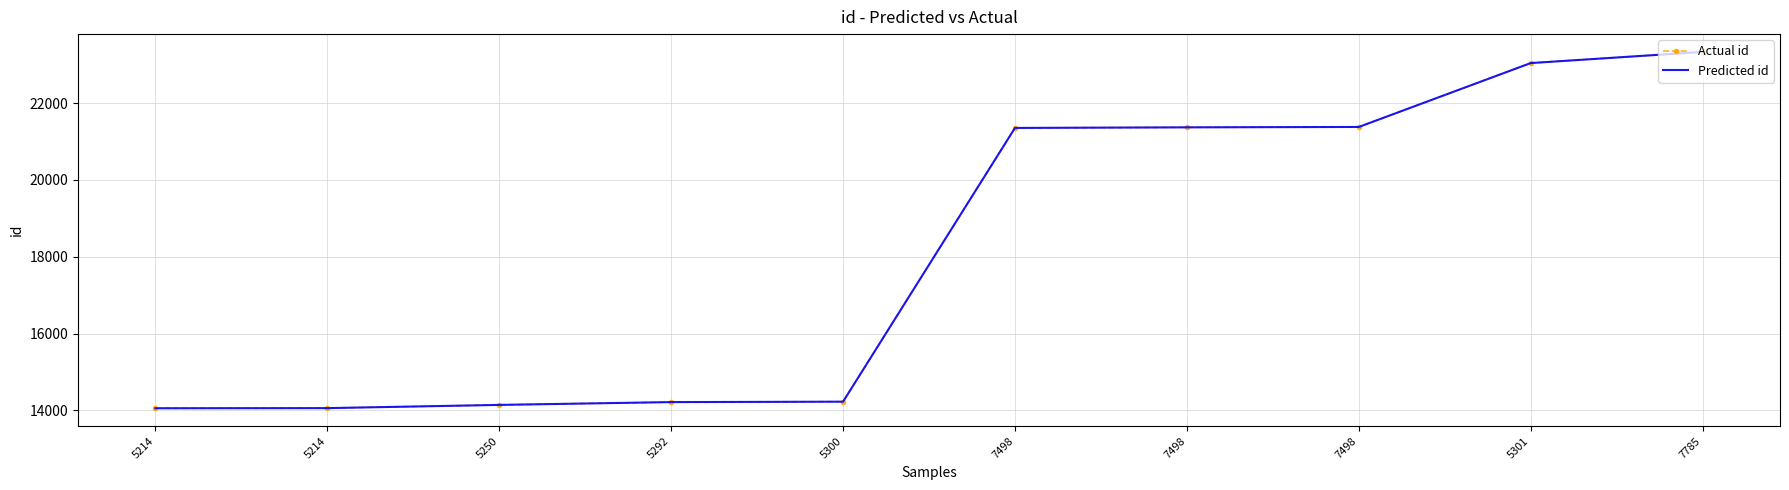

At which label does Predicted id reach its minimum?

5214